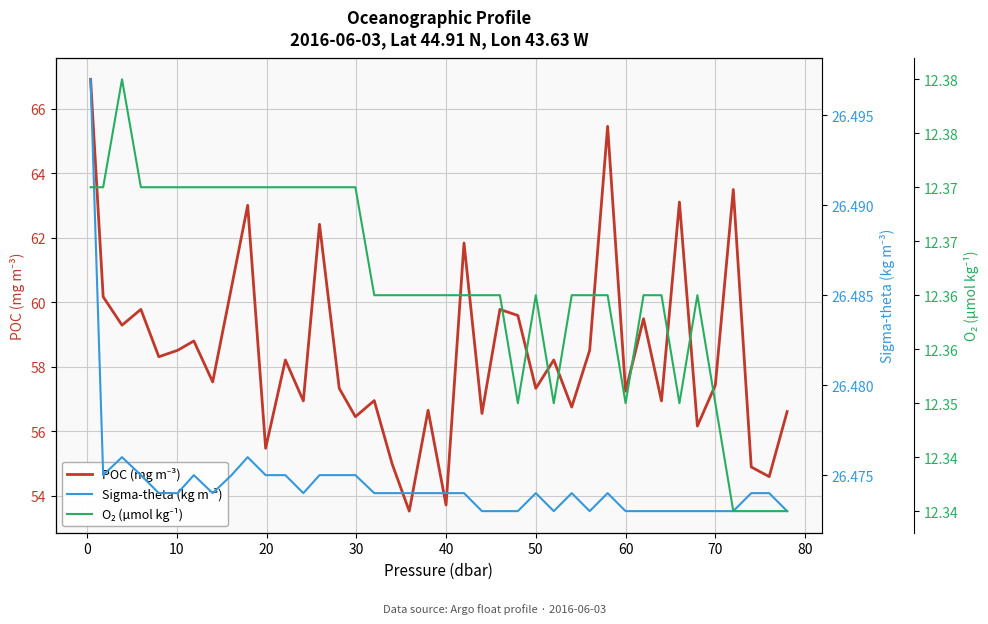

How many data points does each series have?

40